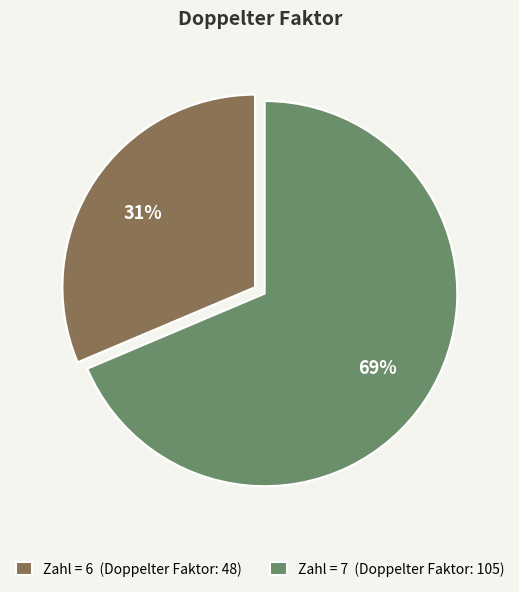

Count the number of slices in the pie.

2